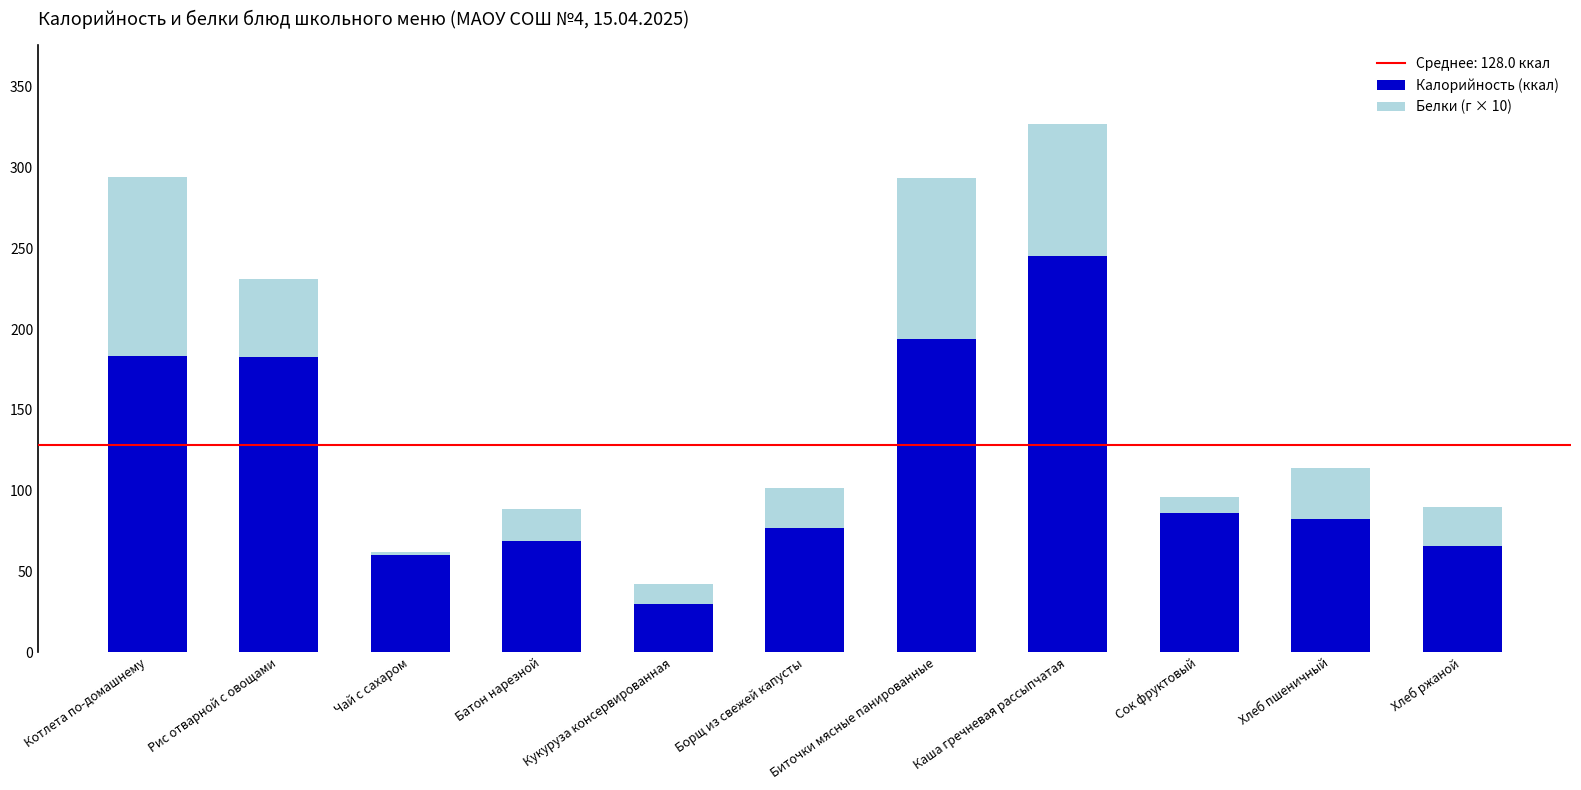

Which category has the highest value in the Калорийность (ккал) series?

Каша гречневая рассыпчатая